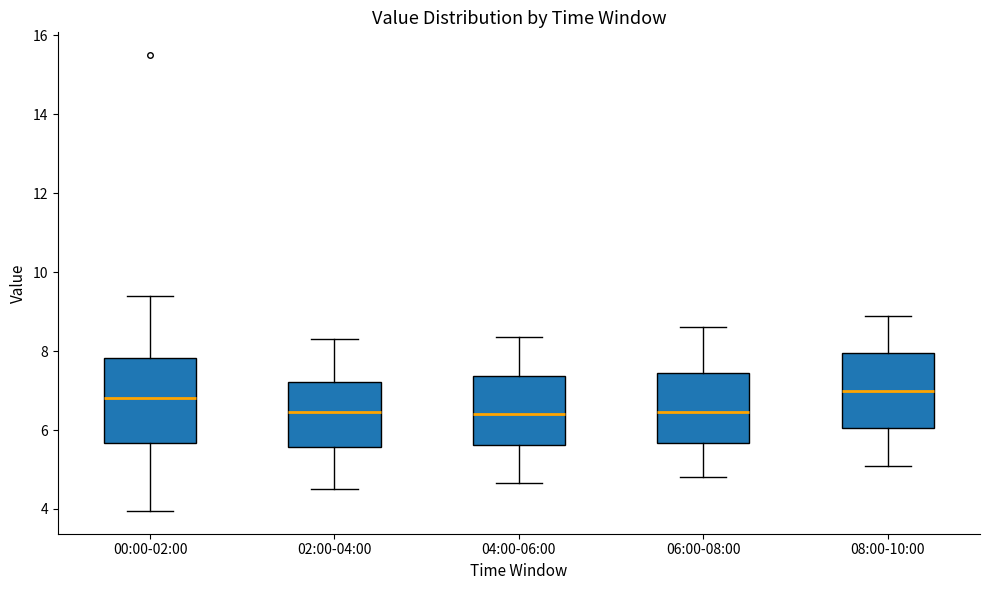

Reading left to right, transcribe this box plot: for each box, give where its median line is, the range the box spans, and where its two whiskers end, as read against the y-axis. The values are not printed on the chart, so give them approximately, as read against the axis.

00:00-02:00: median 6.8, box 5.6 to 7.8, whiskers 4.0 to 9.4
02:00-04:00: median 6.4, box 5.6 to 7.2, whiskers 4.6 to 8.4
04:00-06:00: median 6.4, box 5.6 to 7.4, whiskers 4.6 to 8.4
06:00-08:00: median 6.4, box 5.6 to 7.4, whiskers 4.8 to 8.6
08:00-10:00: median 7.0, box 6.0 to 8.0, whiskers 5.2 to 9.0